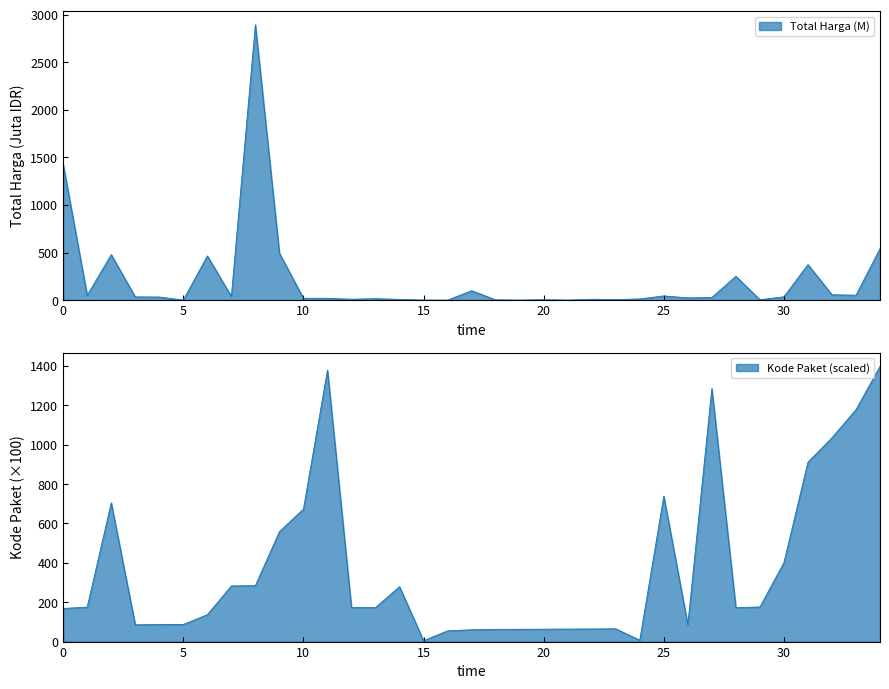

Rank the series by their maximum value, from highest to lowest.

Total Harga (M), Kode Paket (scaled)